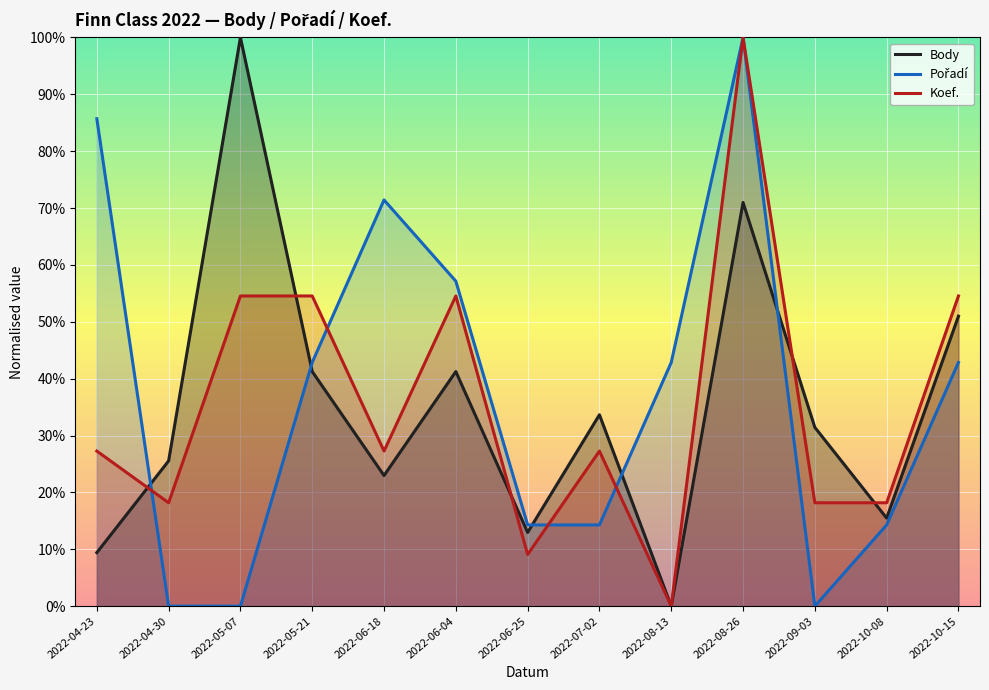

At which category does the chart reach its minimum across all series?

2022-08-13